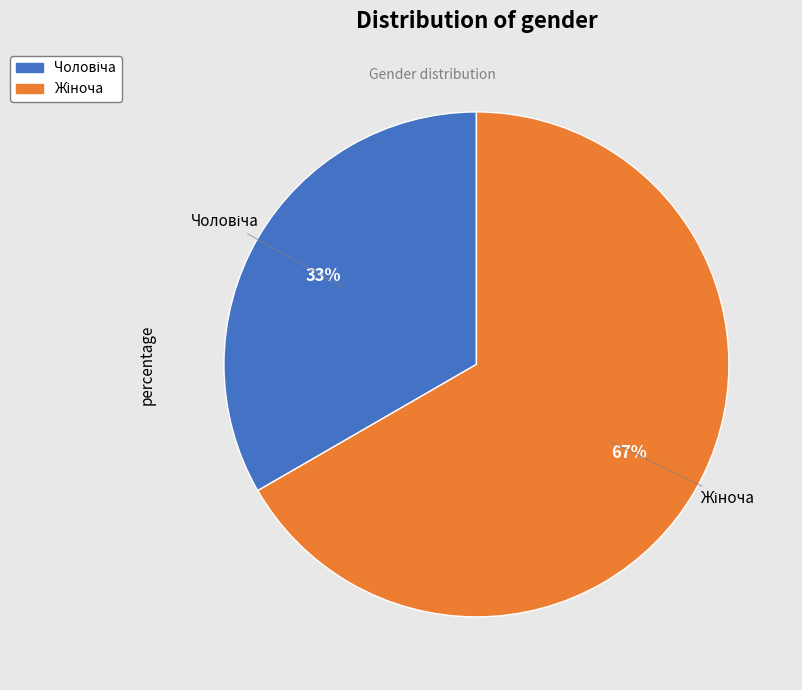

Count the number of slices in the pie.

2